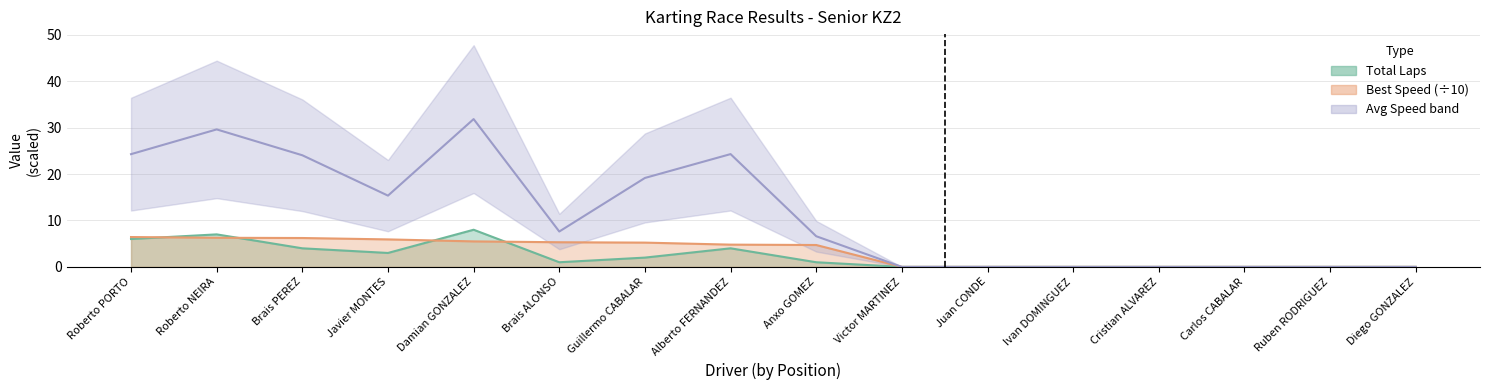

Does the chart have visible grid lines?

Yes